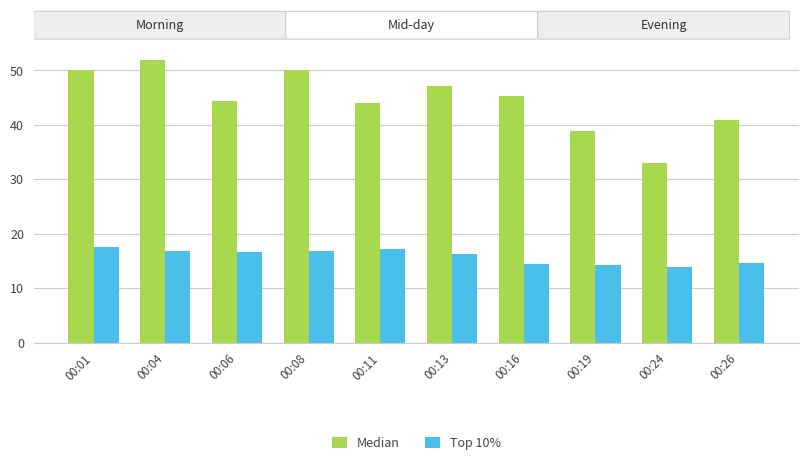

What is the total value across all series at 00:04?

68.7